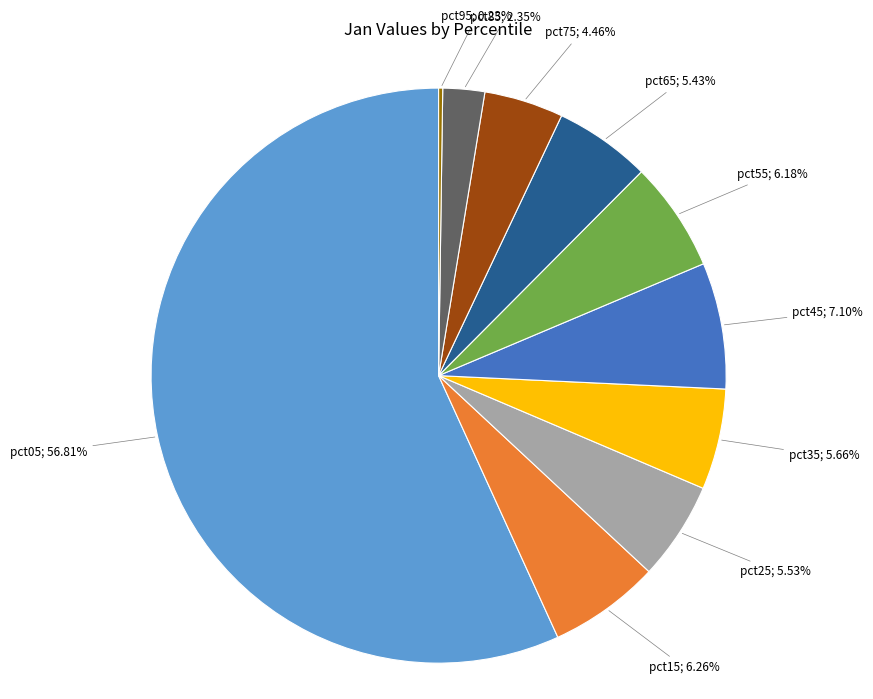

Does any single category account for the majority?

Yes